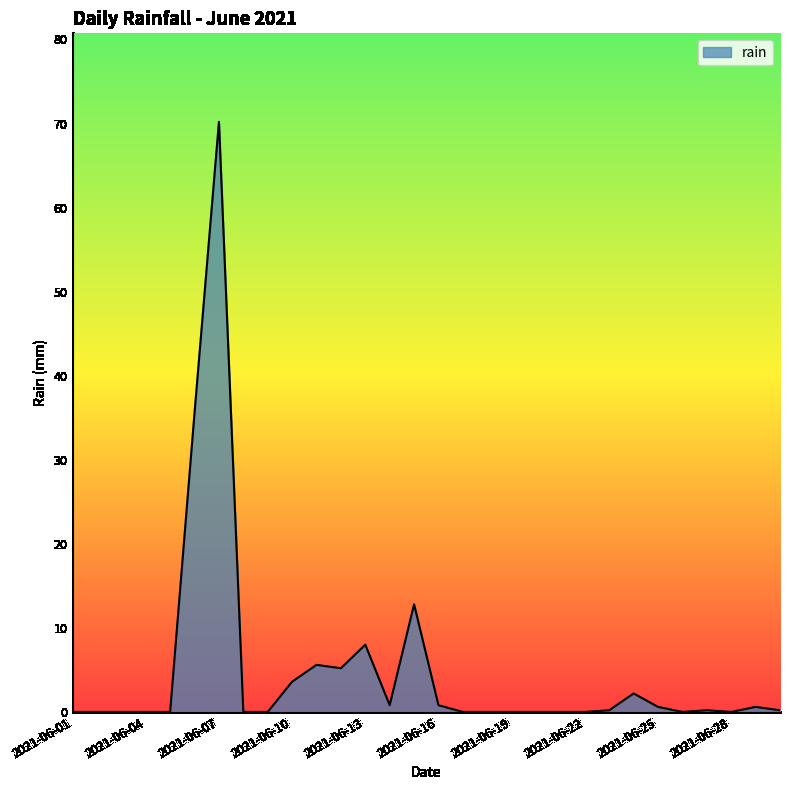

What is the difference between the maximum and minimum values?

70.2